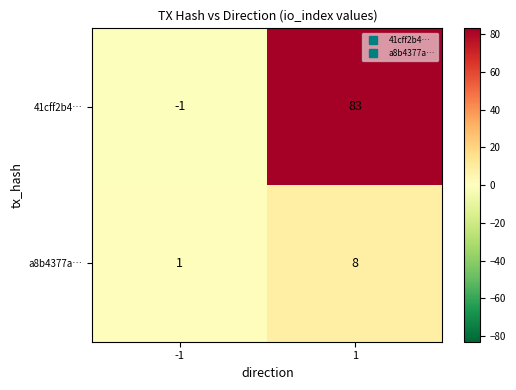

Count the number of categories in the chart.

2